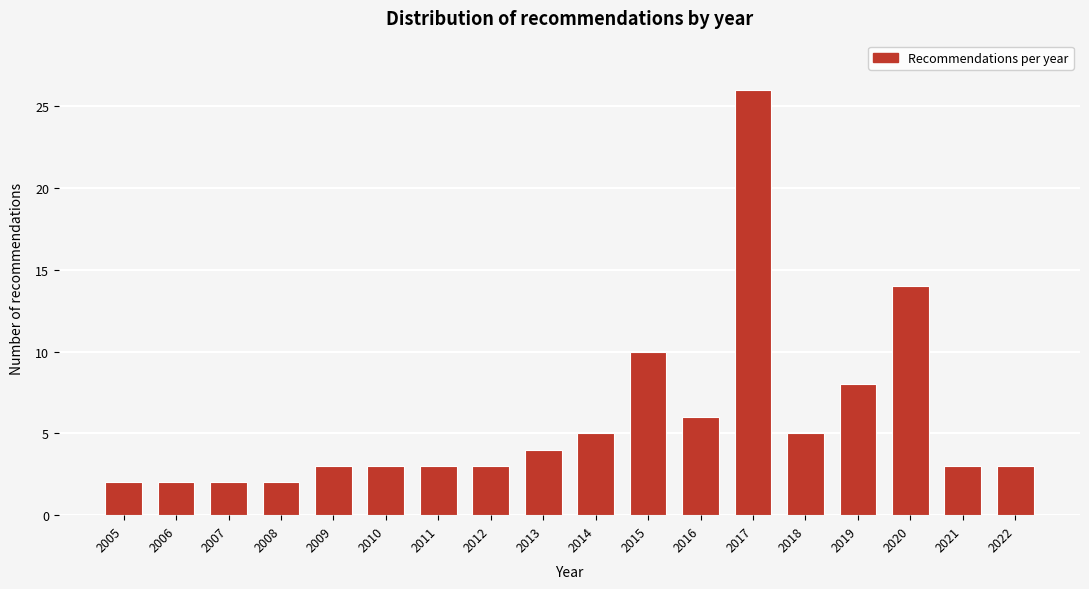

Reading right to left, list all the values displayed in this chart.

3	3	14	8	5	26	6	10	5	4	3	3	3	3	2	2	2	2